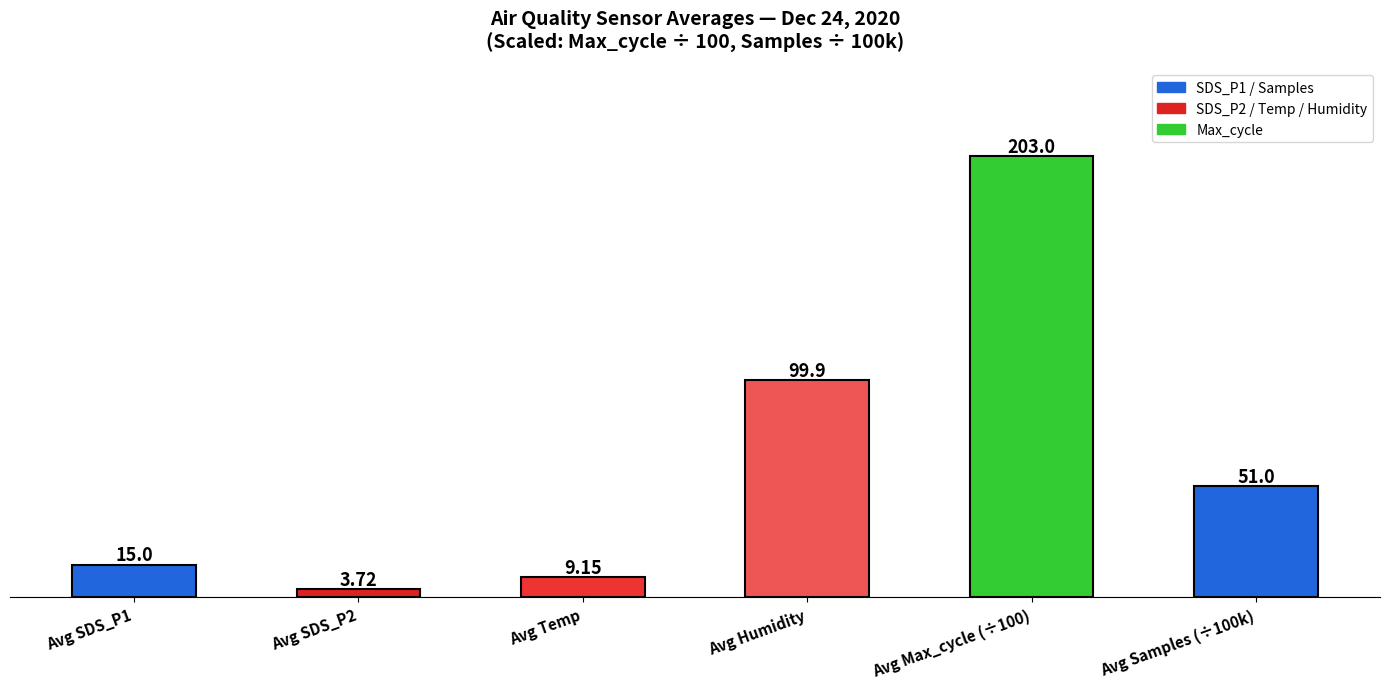

What is the sum of the values at Avg SDS_P1 and Avg Humidity?

114.9